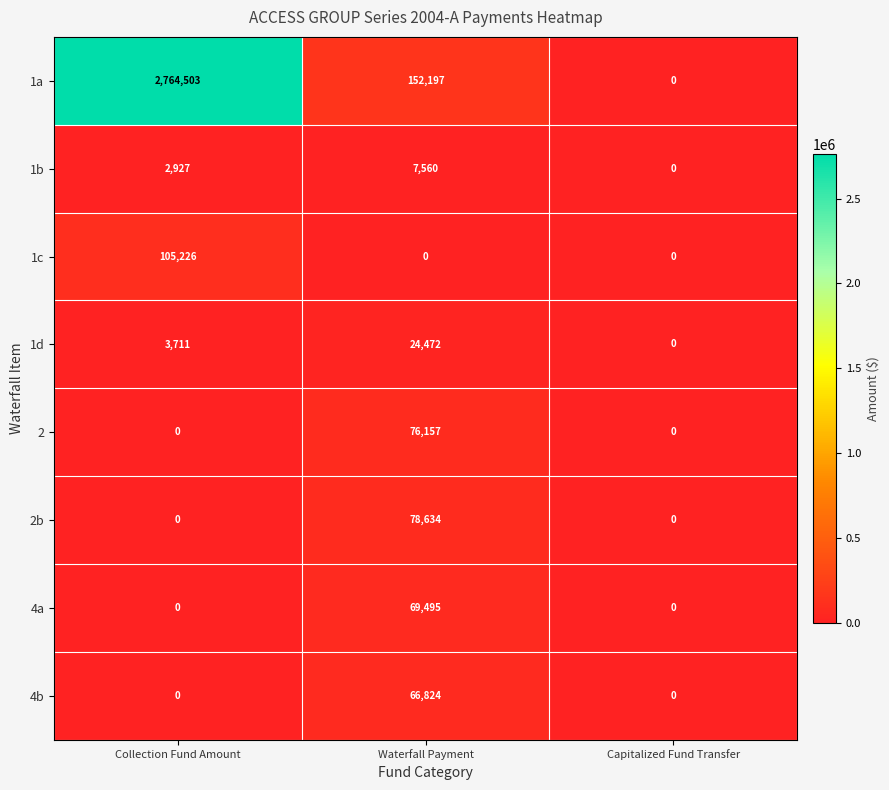

Which label corresponds to the largest value in the chart?

Collection Fund Amount